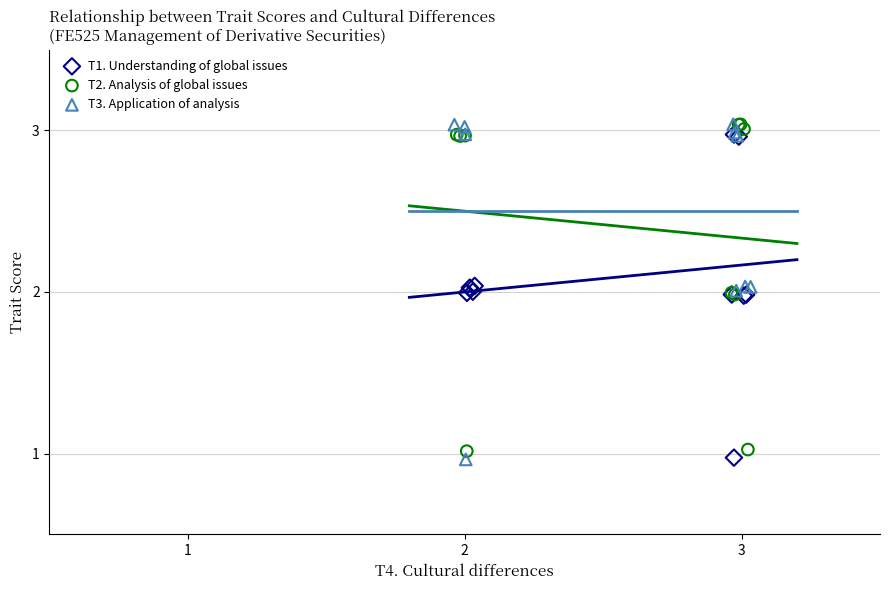

Which series has the largest Y range (max minus min)?

T3. Application of analysis